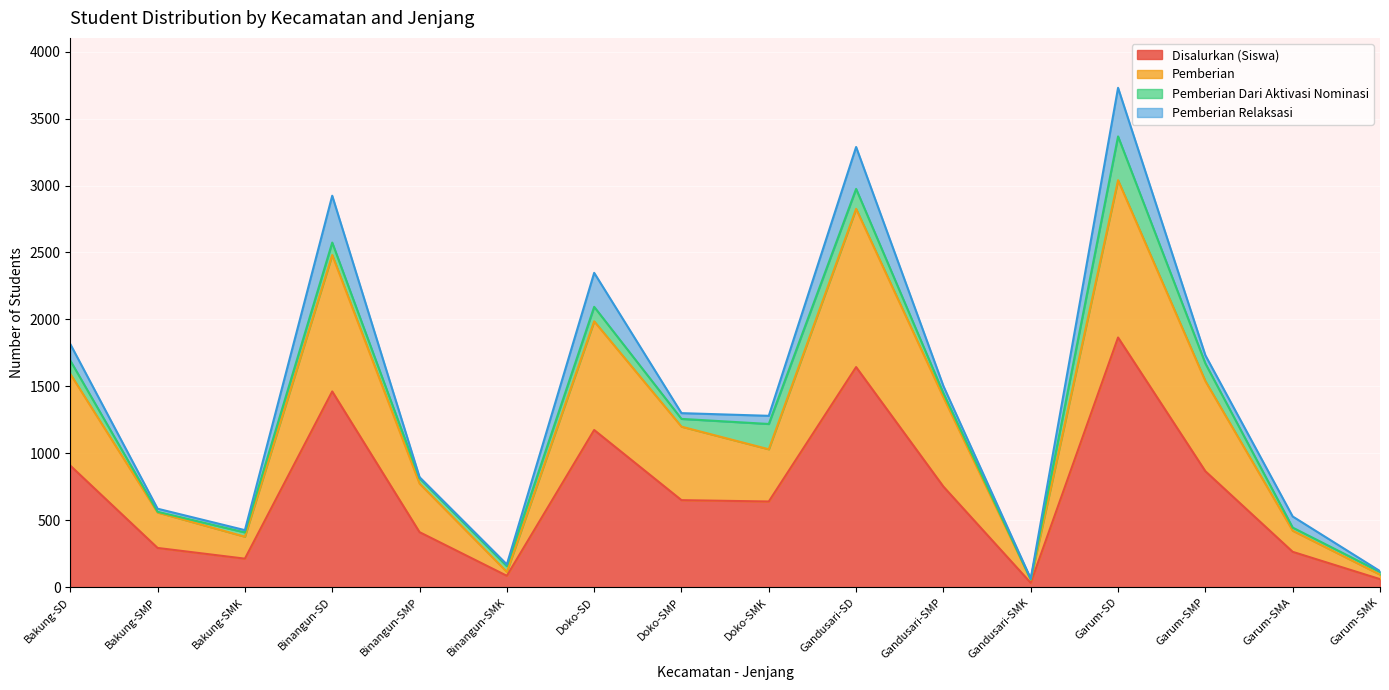

What is the label of the 3rd point from the right?

Garum-SMP